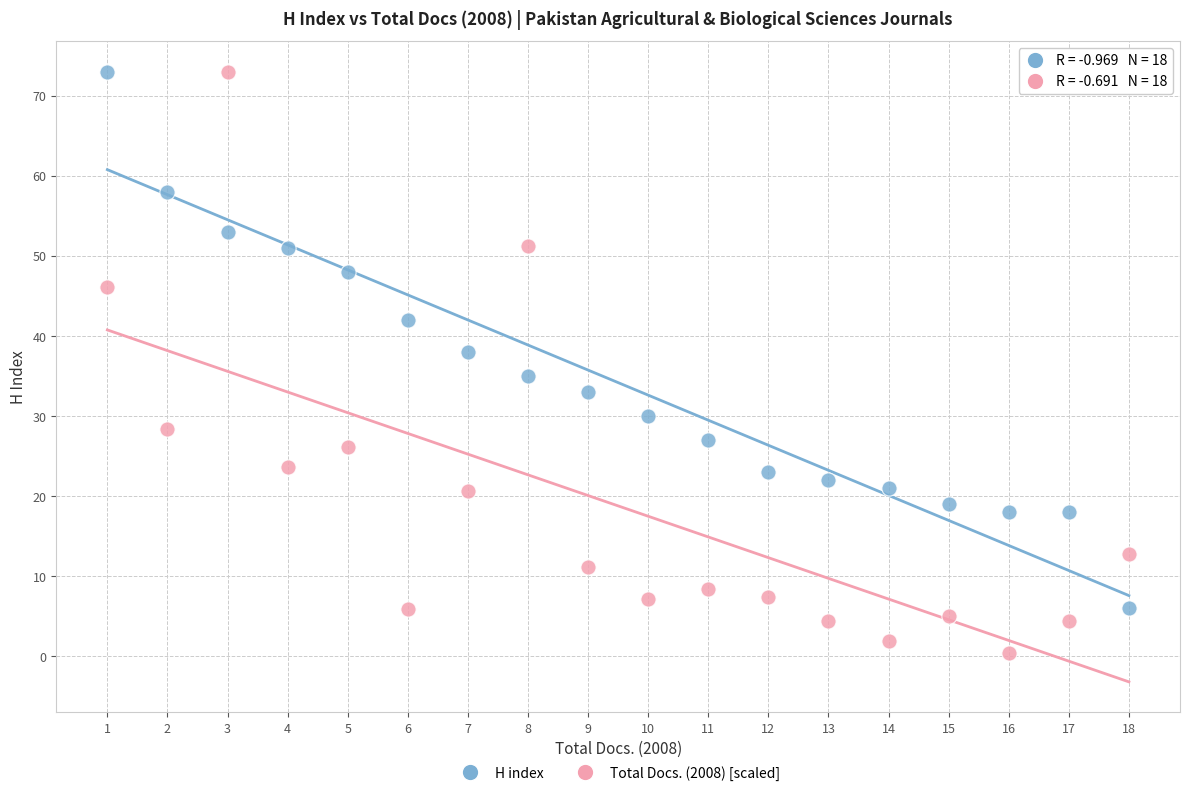

Across all data points, what is the range of Y values (max minus min)?

72.5